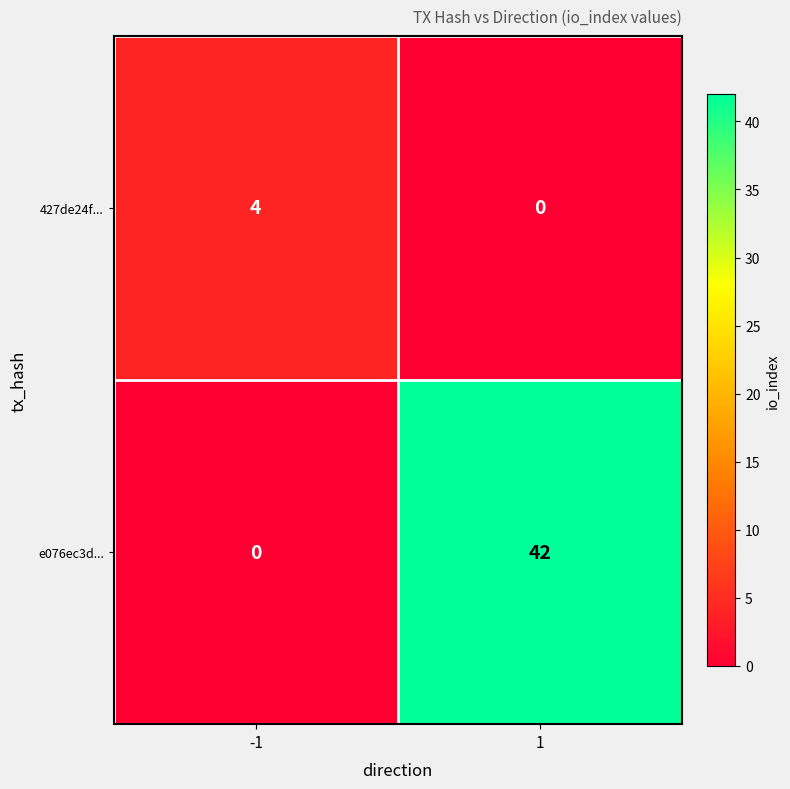

At which category does the chart reach its peak across all series?

1